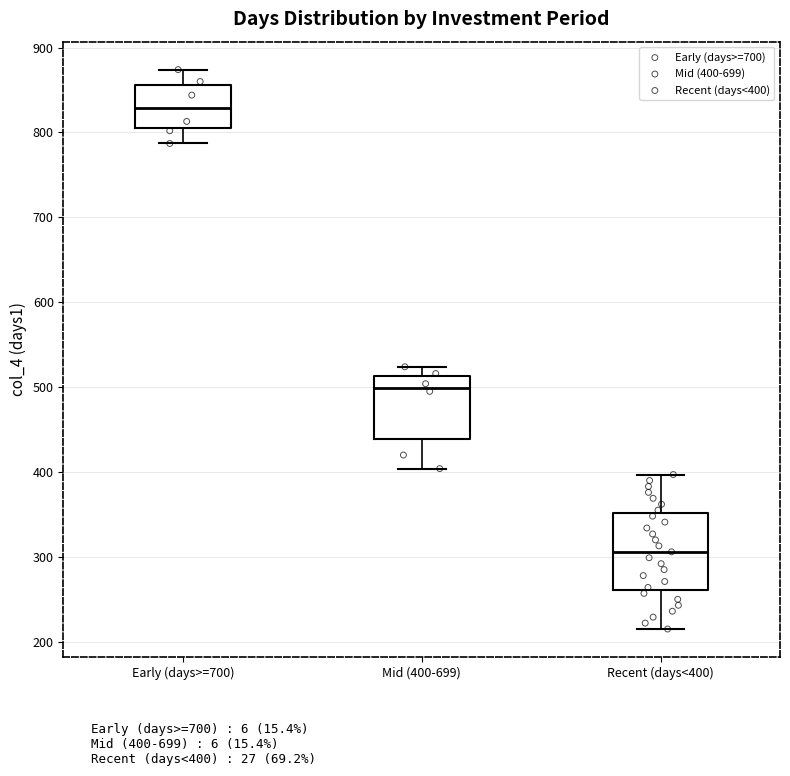

Reading left to right, transcribe this box plot: for each box, give where its median line is, the range the box spans, and where its two whiskers end, as read against the y-axis. The values are not printed on the chart, so give them approximately, as read against the axis.

Early (days>=700): median 830, box 800 to 860, whiskers 790 to 870
Mid (400-699): median 500, box 440 to 510, whiskers 400 to 520
Recent (days<400): median 310, box 260 to 350, whiskers 220 to 400